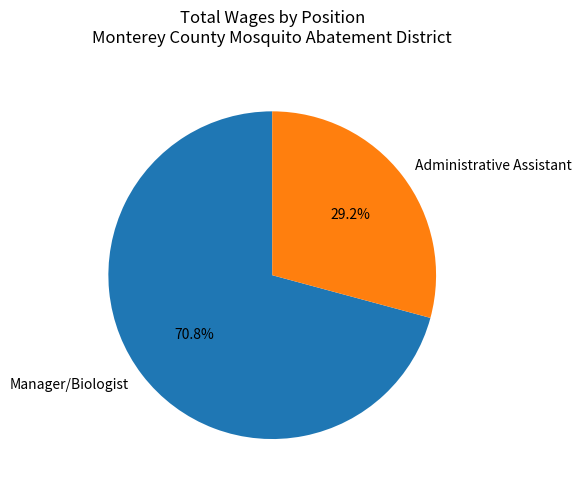

How many segments does this pie chart have?

2